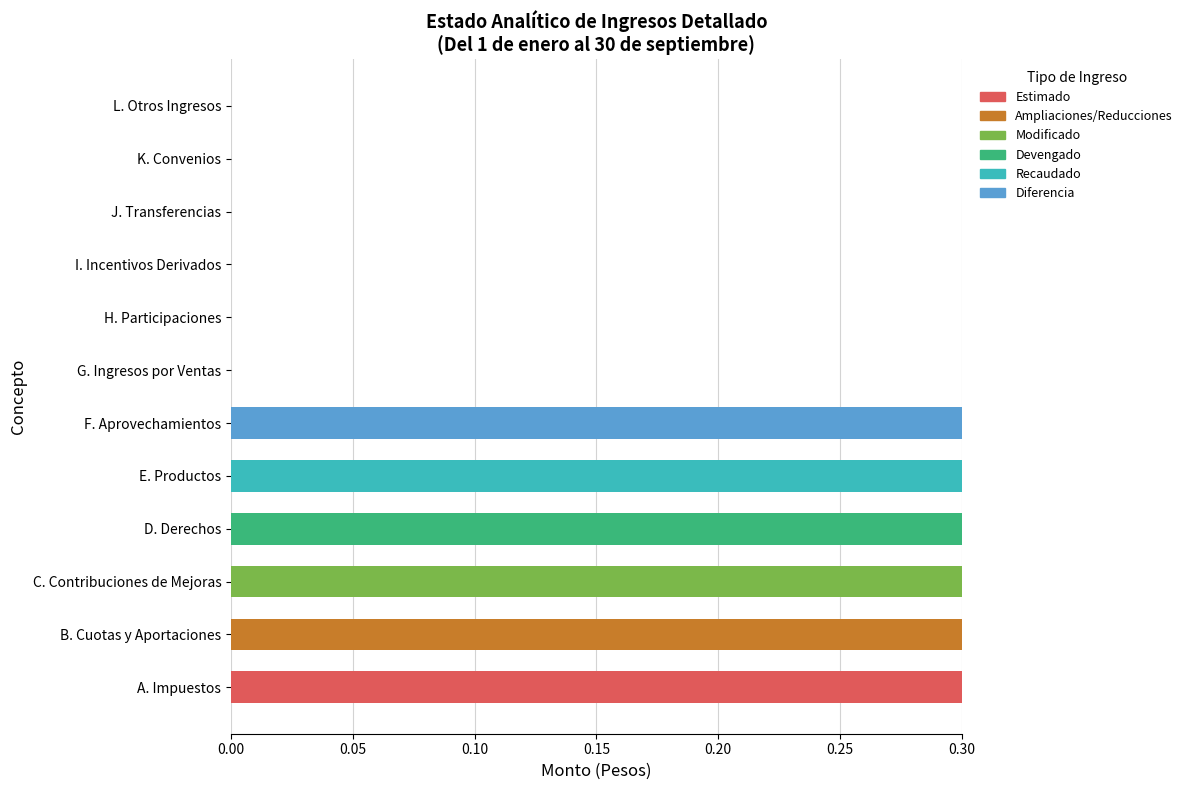

How many series are shown in this chart?

6